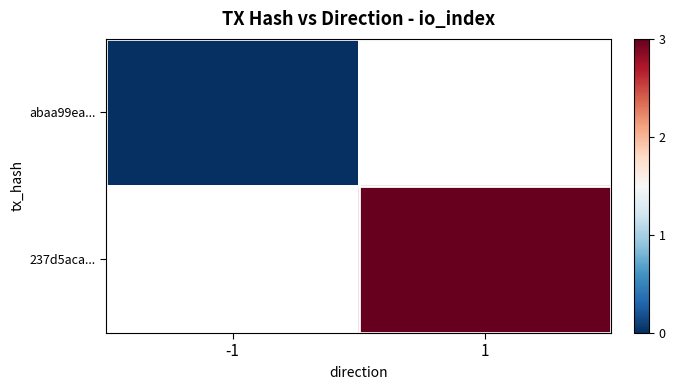

How many categories are shown in the chart?

2